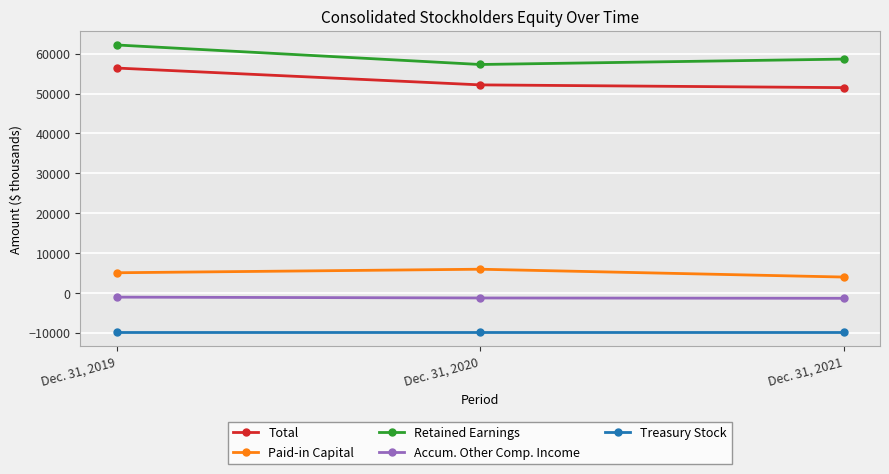

How many values in the Paid-in Capital series are below 5037?

1